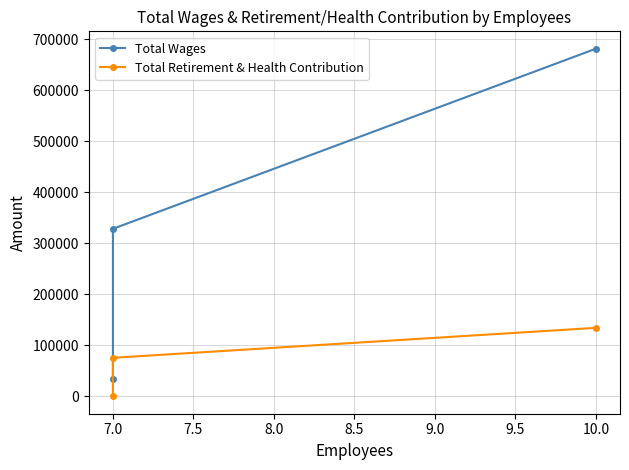

How many categories are shown in the chart?

3